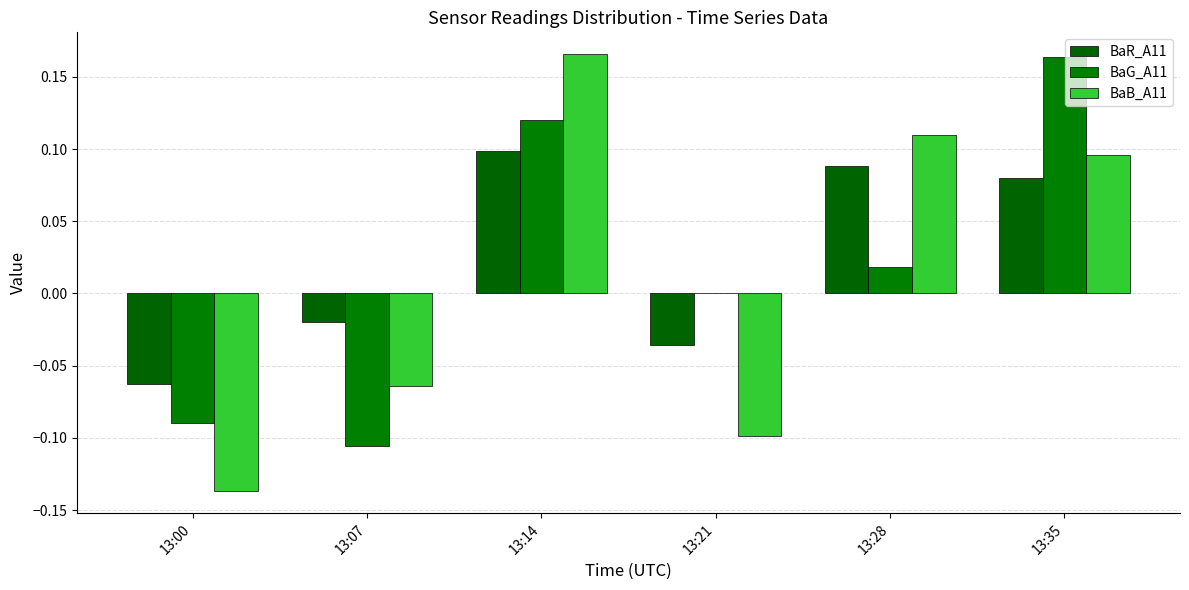

Where is BaG_A11 nearest to the value 0?

13:21